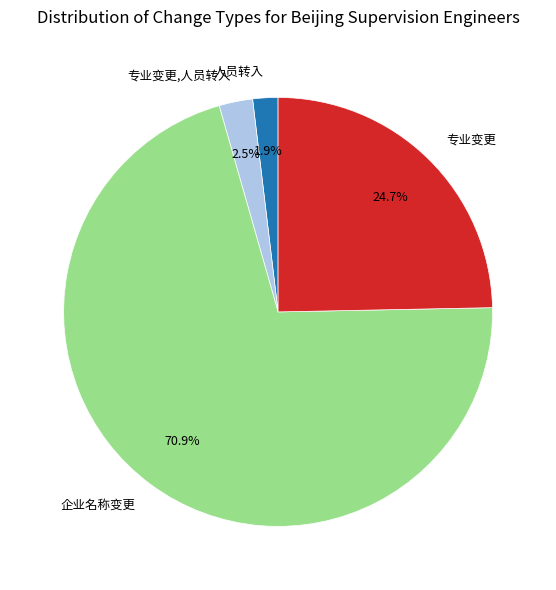

To the nearest percent, what is the difference between the 企业名称变更 and 专业变更 slice percentages?

46%